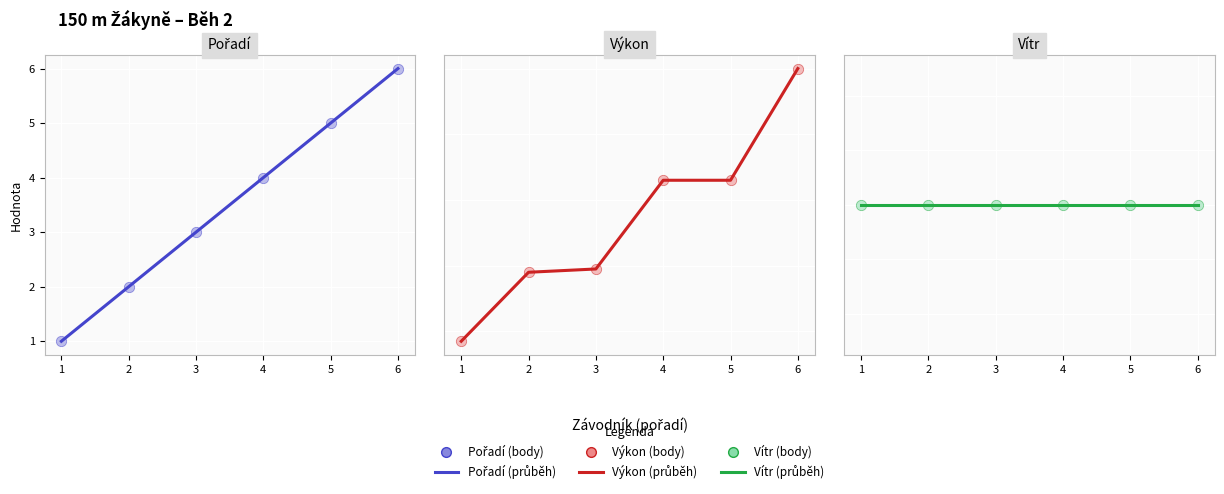

Which series has the largest total across all categories?

Výkon (průběh)